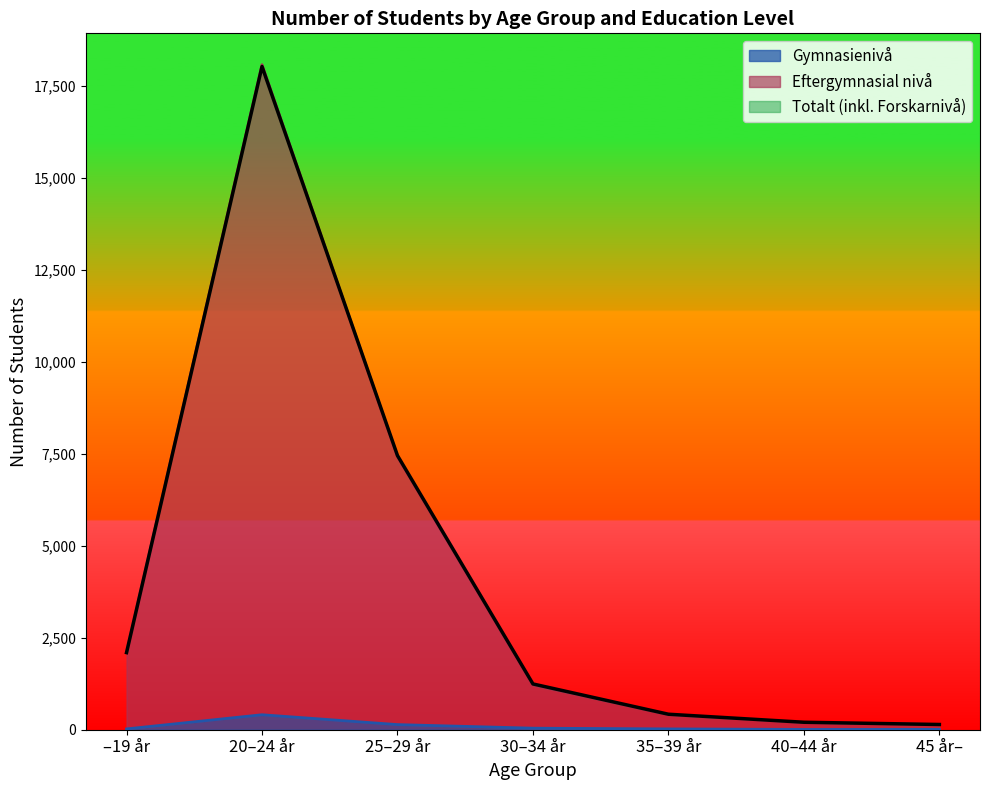

Which series has the largest total across all categories?

Totalt